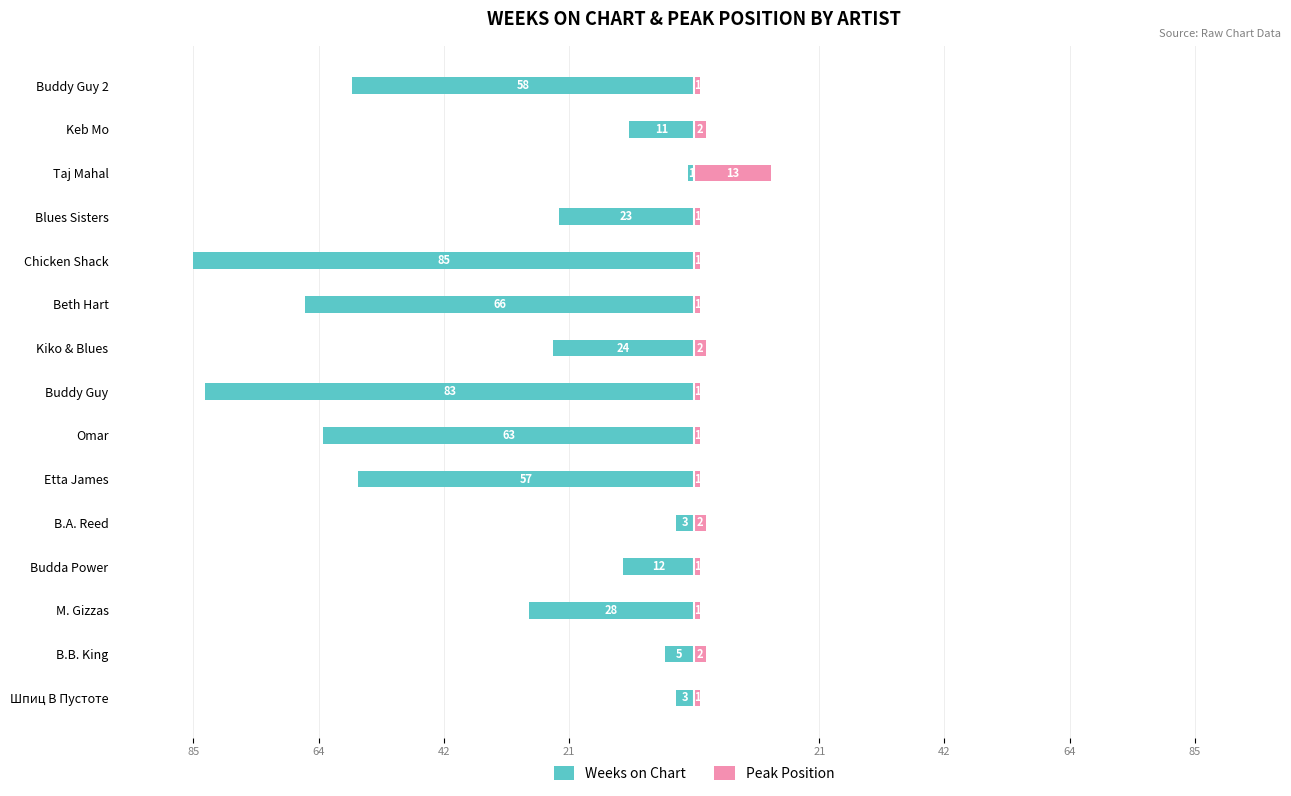

How many bars are there in each group?

2